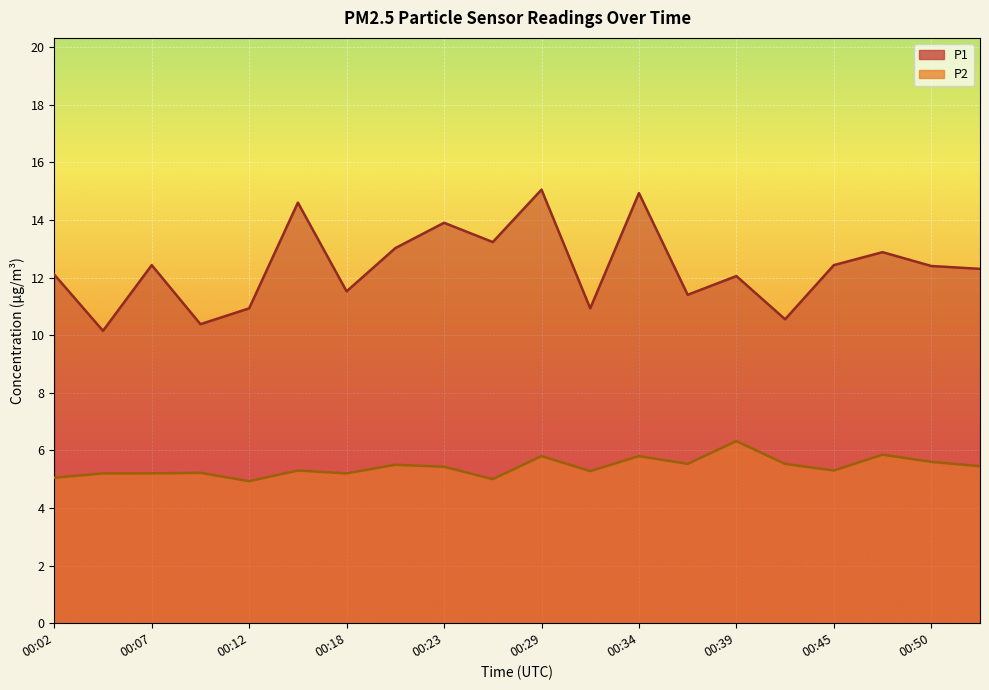

True or false: P2 and P1 intersect in this chart.

False